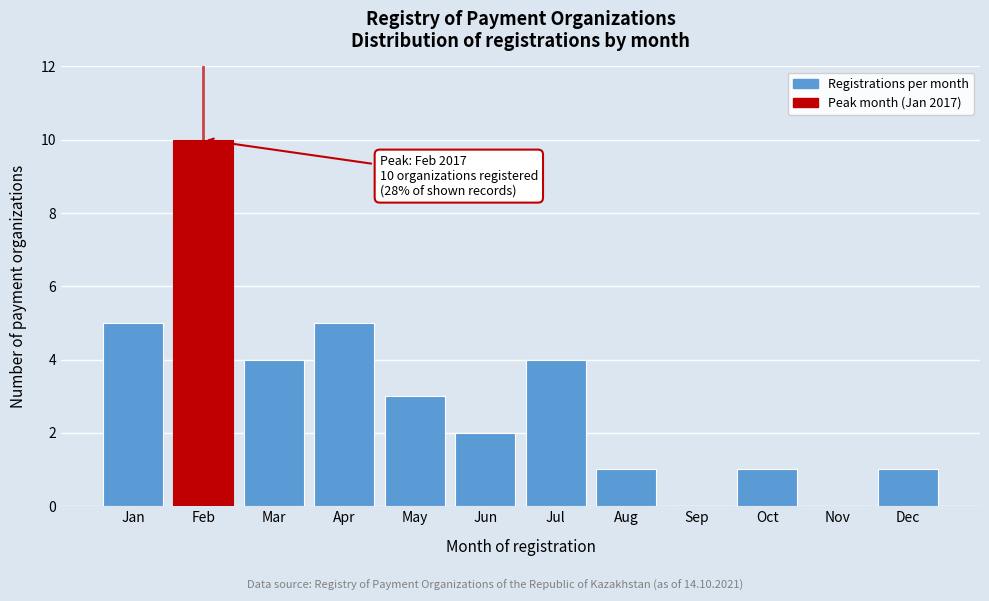

Reading left to right, transcribe all the data shown in this chart.

Jan=5	Feb=10	Mar=4	Apr=5	May=3	Jun=2	Jul=4	Aug=1	Sep=0	Oct=1	Nov=0	Dec=1